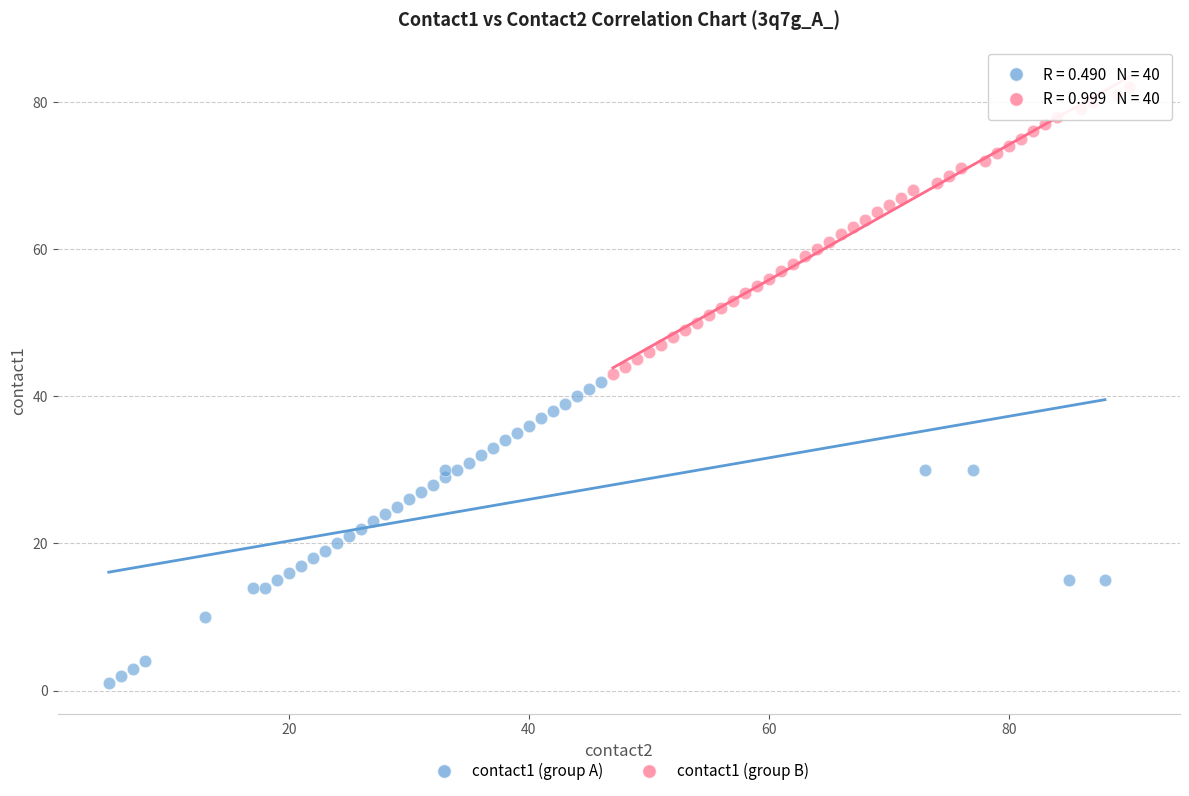

Which series contains the highest Y value?

contact1 (group B)